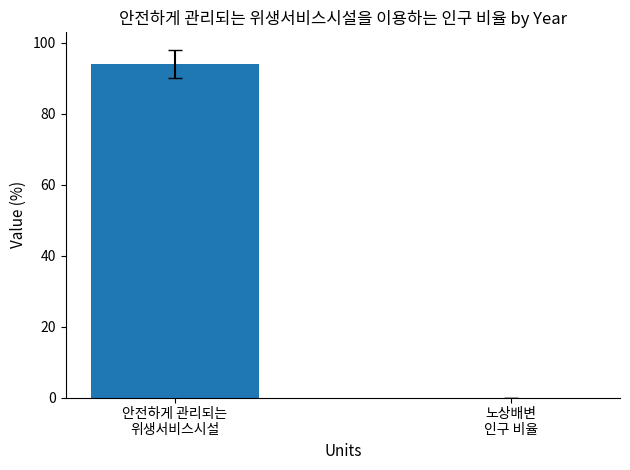

Reading left to right, transcribe all the data shown in this chart.

94.0	0.0